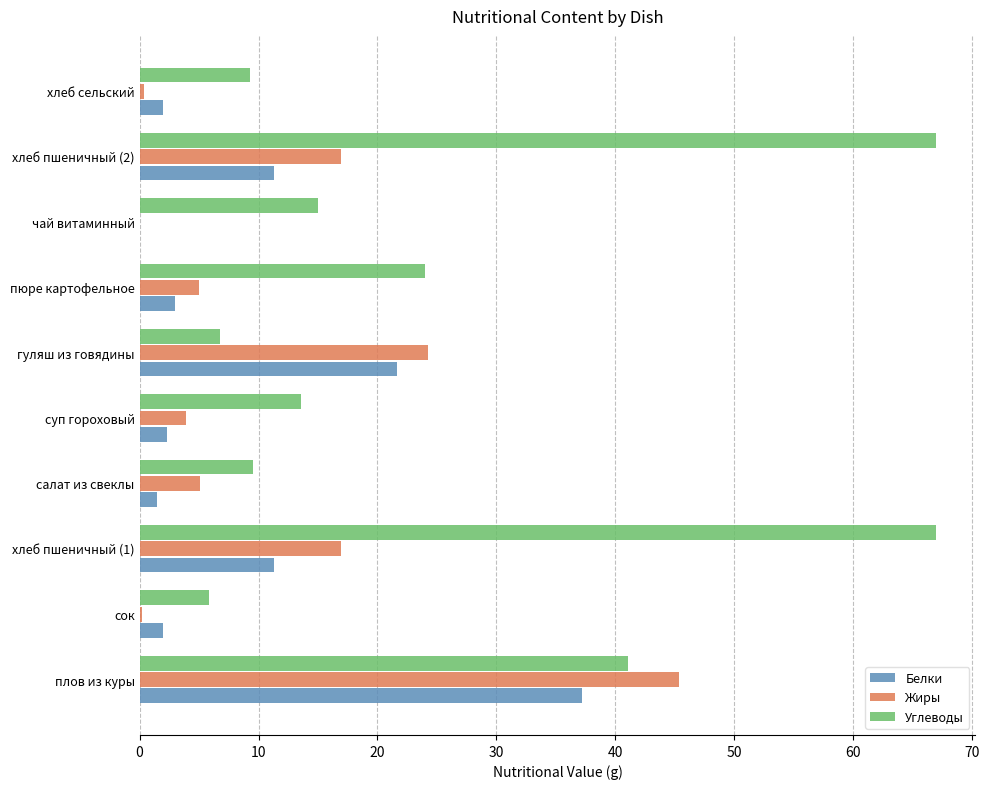

Which series changed the most between плов из куры and хлеб сельский?

Жиры